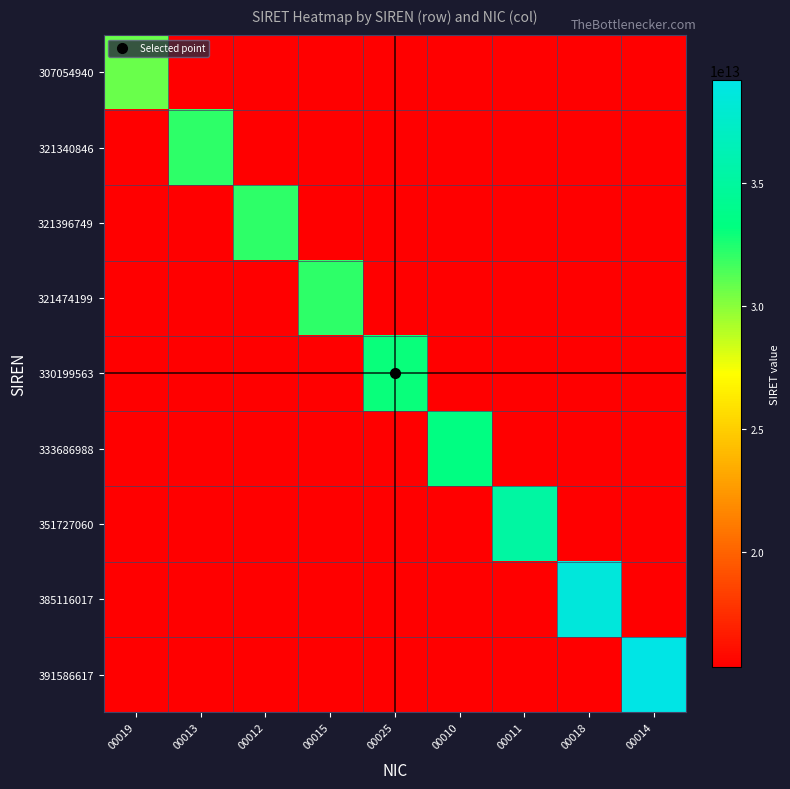

What is the minimum value shown in the chart?

15352747000009.5